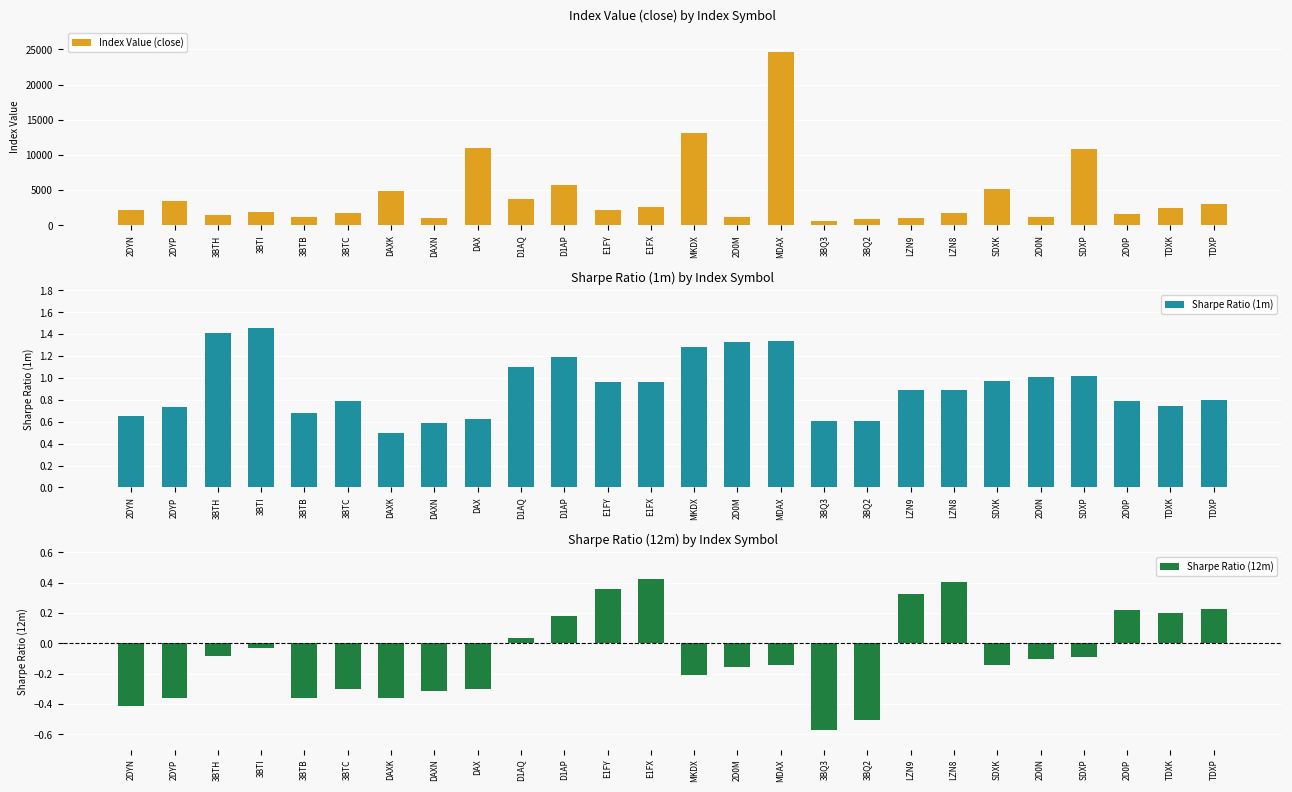

Reading left to right, transcribe all the data shown in this chart.

Index Value (close): 2DYN=2175.6	2DYP=3420.6	3BTH=1524.6	3BTI=1978.3	3BTB=1200.3	3BTC=1730.1	DAXK=4861.2	DAXN=999.4	DAX=11073.9	D1AQ=3730.8	D1AP=5795.1	E1FY=2130.1	E1FX=2680.2	MKDX=13152.8	2D0M=1158.3	MDAX=24590.0	3BQ3=648.1	3BQ2=960.4	LZN9=1113.9	LZN8=1729.7	SDXK=5154.7	2D0N=1179.0	SDXP=10922.0	2D0P=1674.0	TDXK=2419.4	TDXP=3088.2
Sharpe Ratio (1m): 2DYN=0.7	2DYP=0.7	3BTH=1.4	3BTI=1.5	3BTB=0.7	3BTC=0.8	DAXK=0.5	DAXN=0.6	DAX=0.6	D1AQ=1.1	D1AP=1.2	E1FY=1.0	E1FX=1.0	MKDX=1.3	2D0M=1.3	MDAX=1.3	3BQ3=0.6	3BQ2=0.6	LZN9=0.9	LZN8=0.9	SDXK=1.0	2D0N=1.0	SDXP=1.0	2D0P=0.8	TDXK=0.7	TDXP=0.8
Sharpe Ratio (12m): 2DYN=-0.4	2DYP=-0.4	3BTH=-0.1	3BTI=-0.0	3BTB=-0.4	3BTC=-0.3	DAXK=-0.4	DAXN=-0.3	DAX=-0.3	D1AQ=0.0	D1AP=0.2	E1FY=0.4	E1FX=0.4	MKDX=-0.2	2D0M=-0.2	MDAX=-0.1	3BQ3=-0.6	3BQ2=-0.5	LZN9=0.3	LZN8=0.4	SDXK=-0.1	2D0N=-0.1	SDXP=-0.1	2D0P=0.2	TDXK=0.2	TDXP=0.2